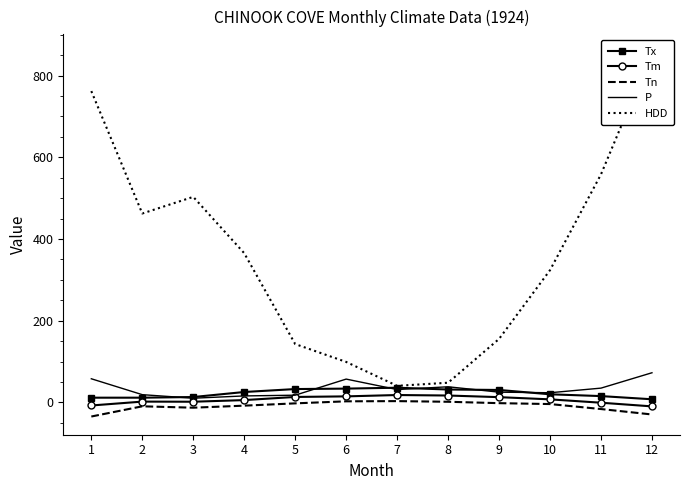

What is the difference between the highest and lowest values at 3?

515.9